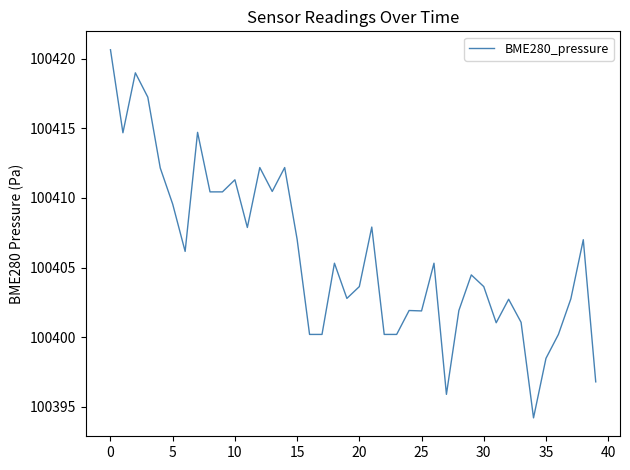

What is the minimum value shown in the chart?

100394.2